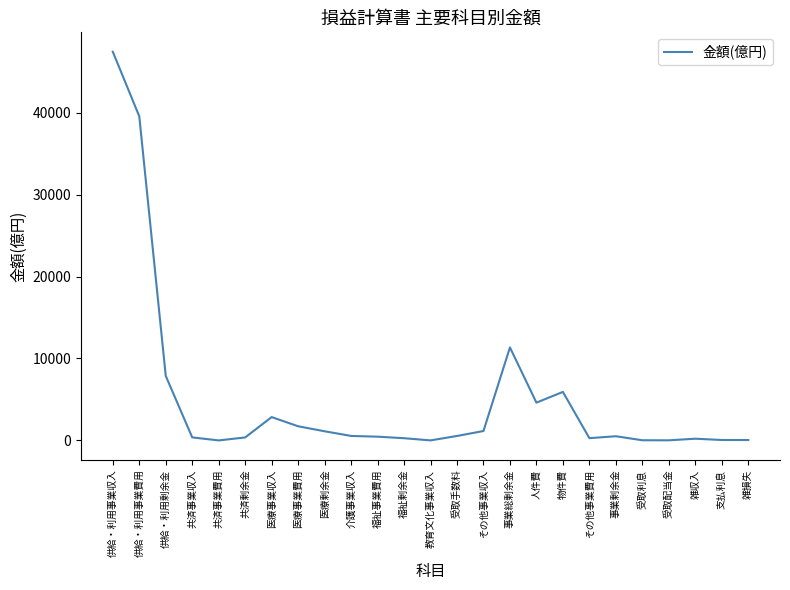

True or false: the data shows 1153 at その他事業収入.

True